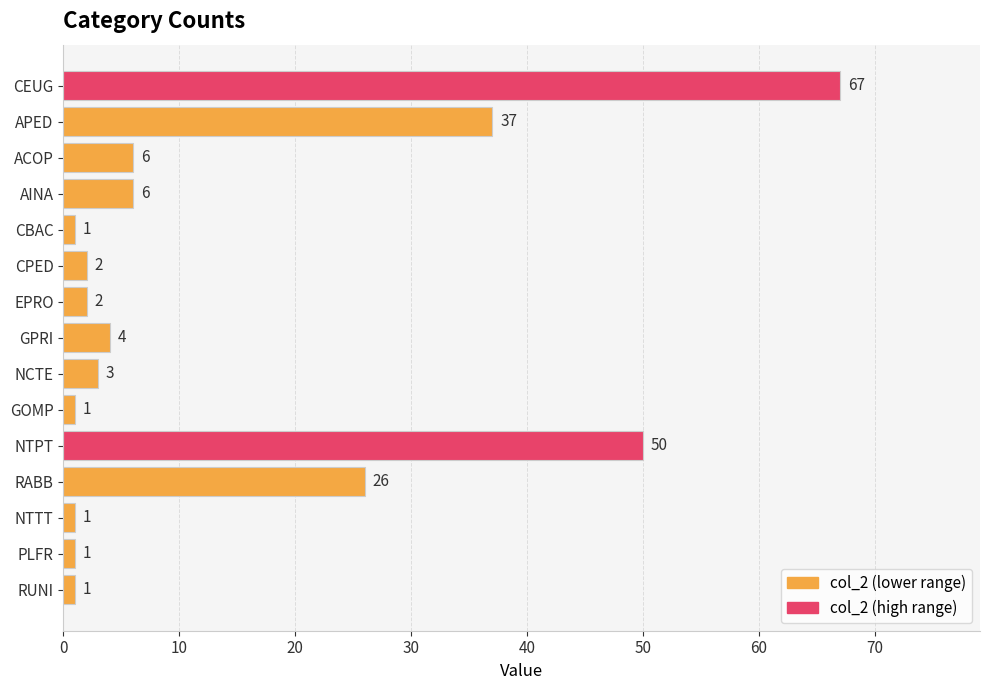

What is the difference between the second highest and second lowest values?

49